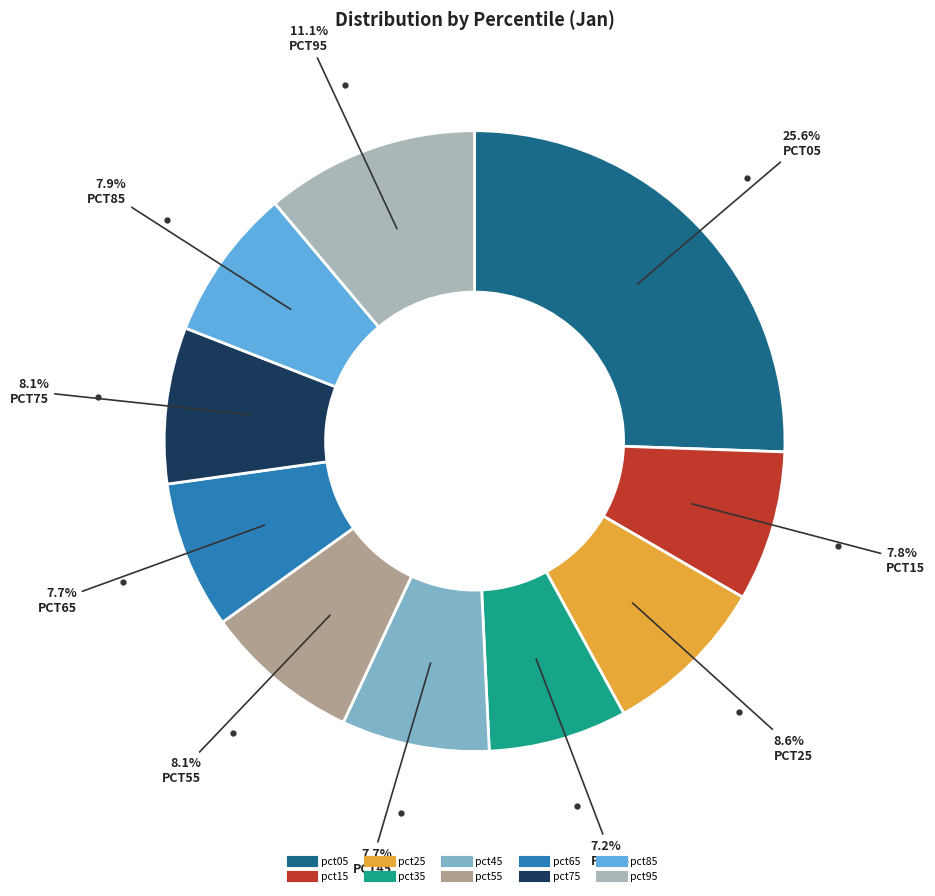

To the nearest percent, what percentage of the pie is pct35?

7%